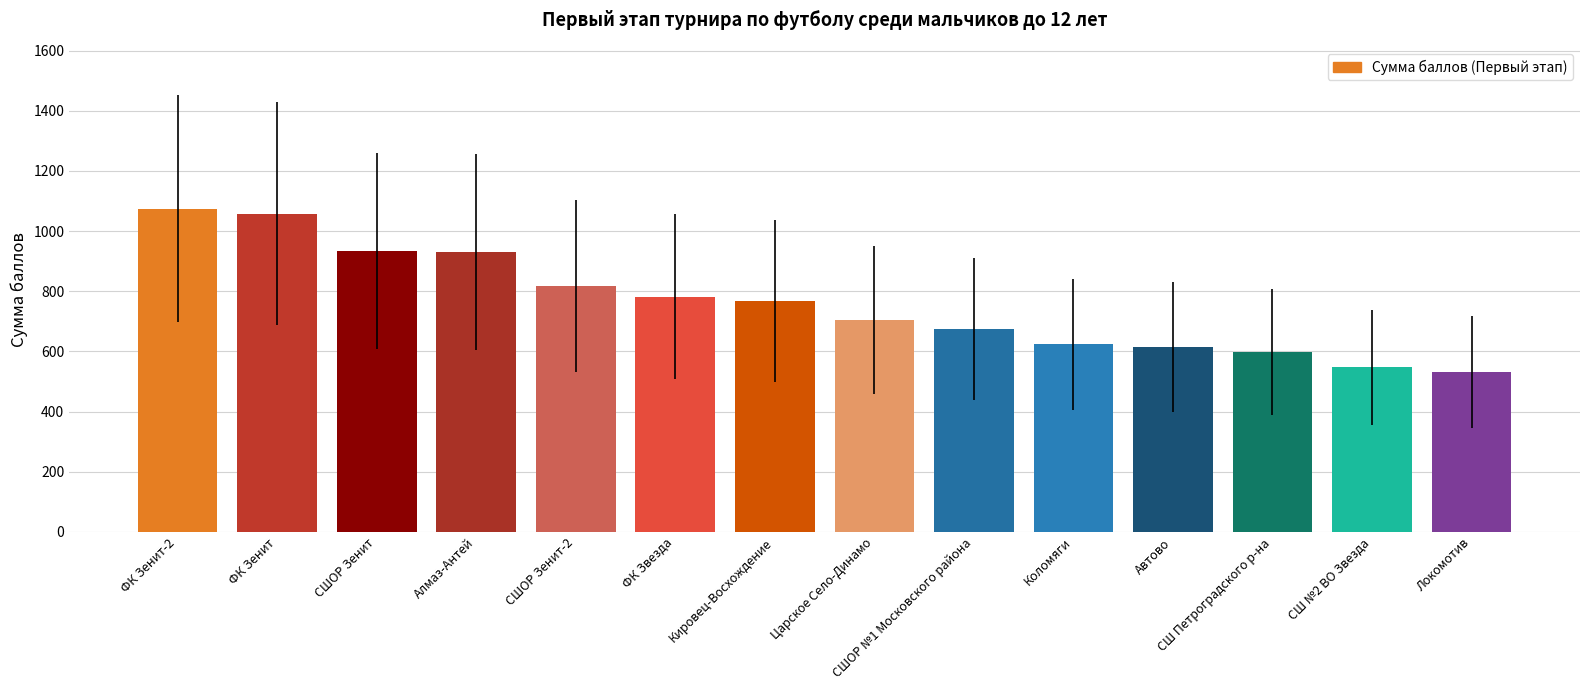

What is the maximum value shown in the chart?

1075.0